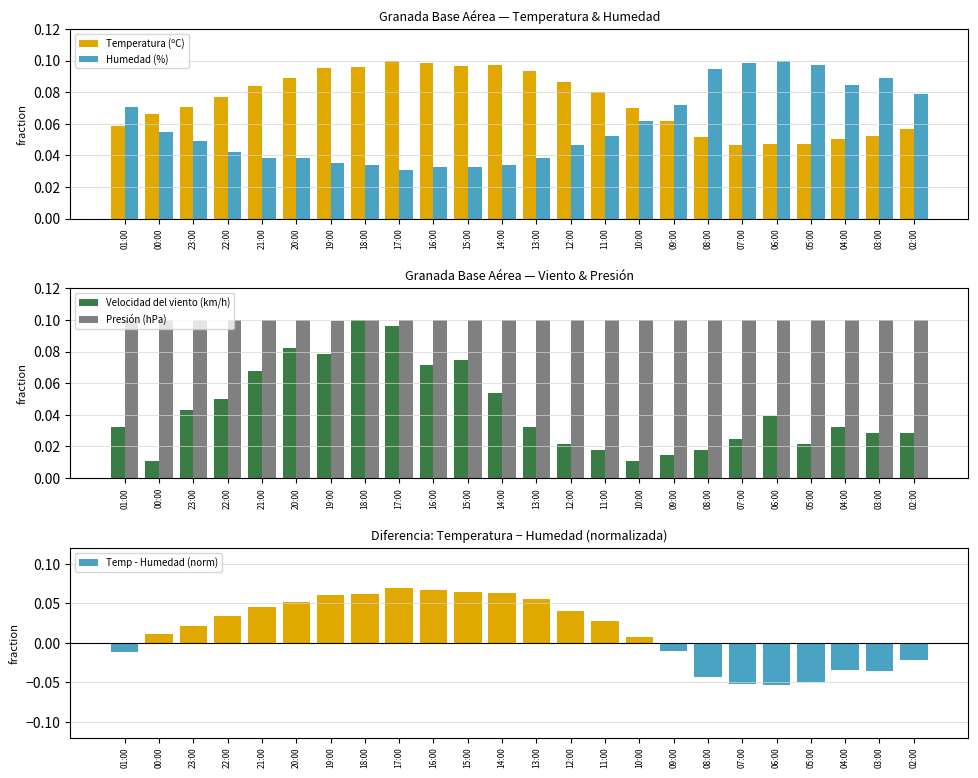

What is the label of the 17th bar from the right?

18:00